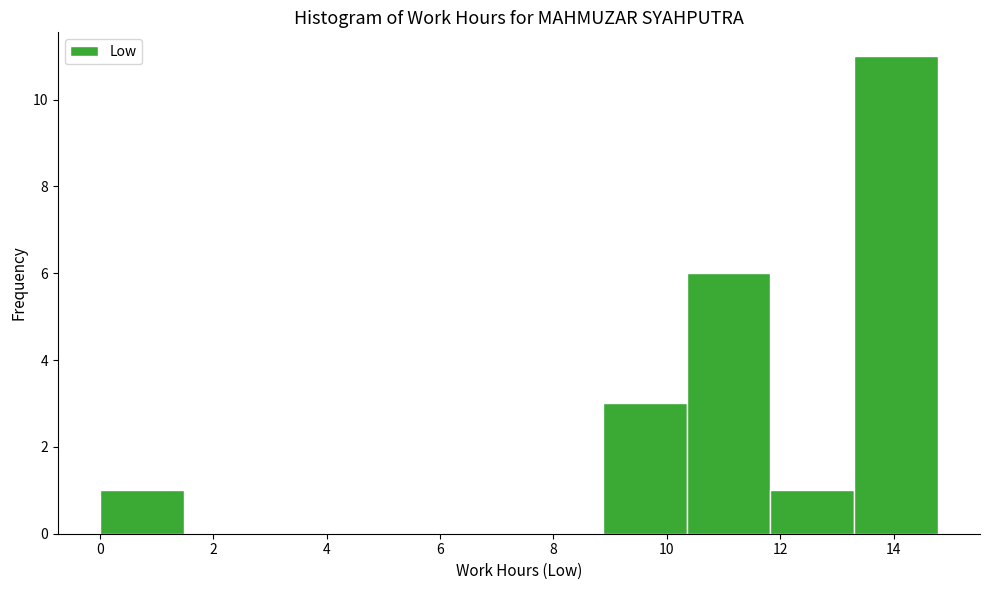

Over which range of the x-axis is the bar tallest?

13.4 to 14.8